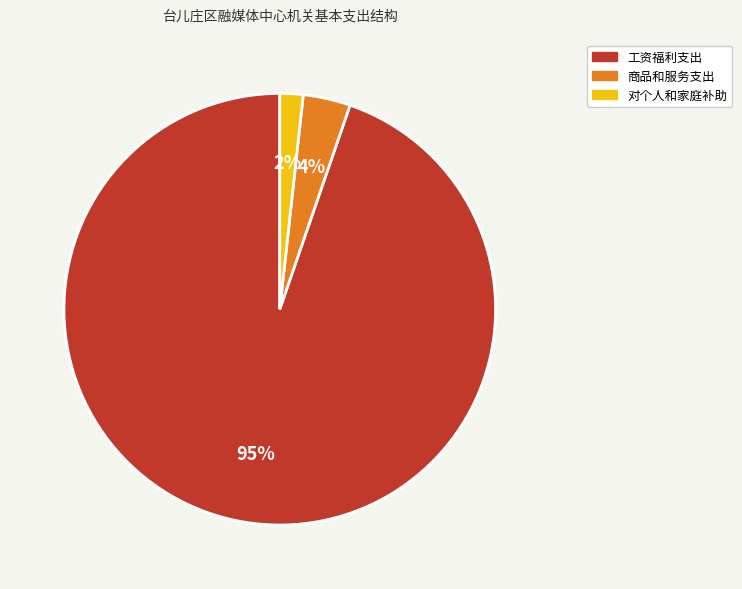

To the nearest percent, what is the average slice percentage?

33%